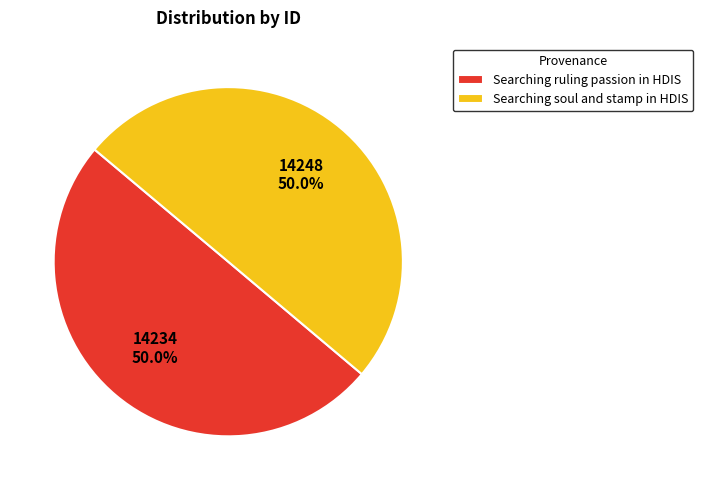

True or false: Searching soul and stamp in HDIS accounts for 50% of the total.

True